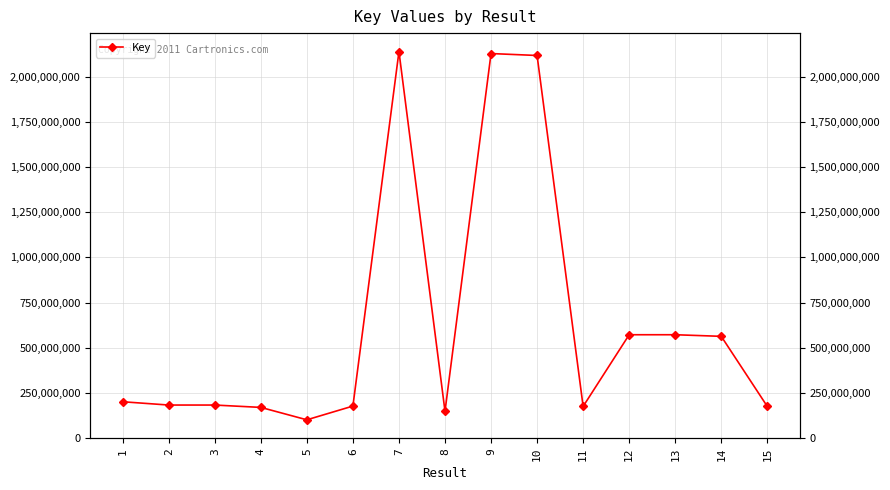

How many interior local valleys (lower than both neighbors) does the data have?

3